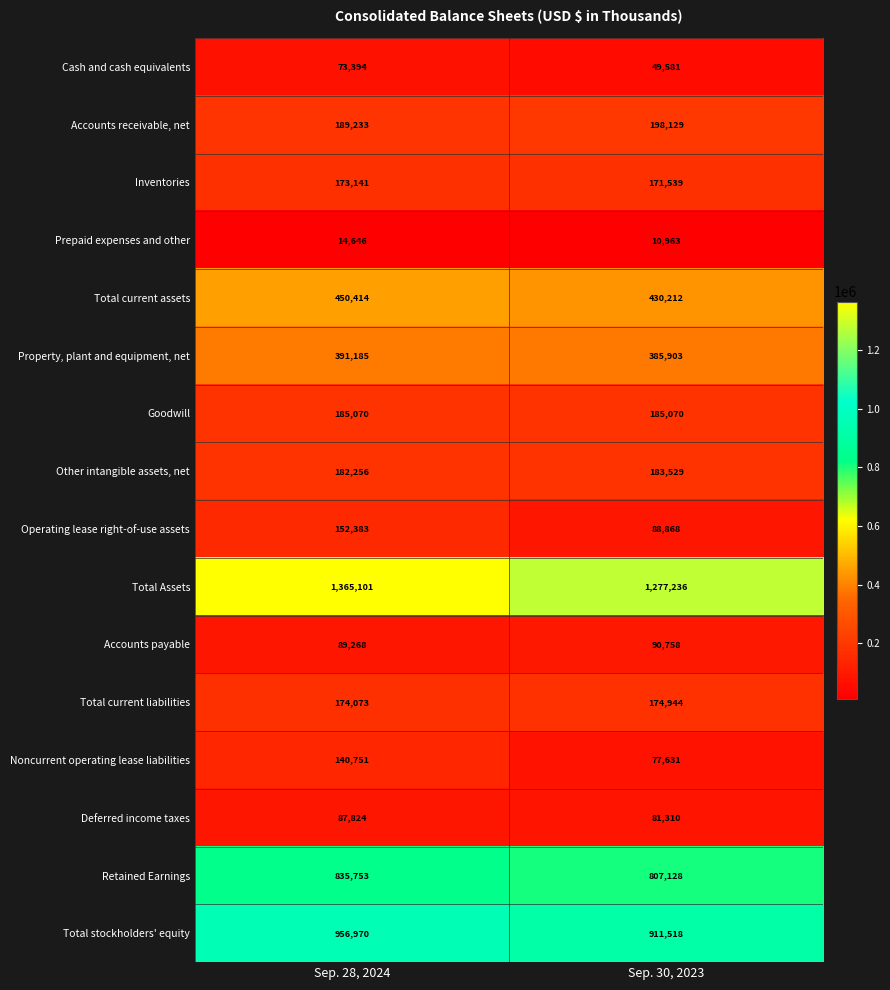

Read the Total Assets value at Sep. 30, 2023, to the nearest 10.

1277240